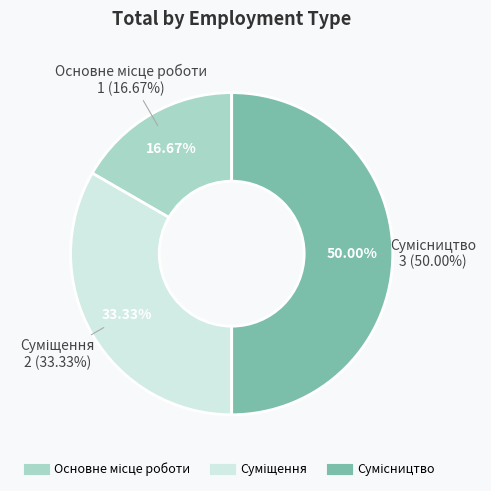

What is the largest slice in the pie chart?

Сумісництво